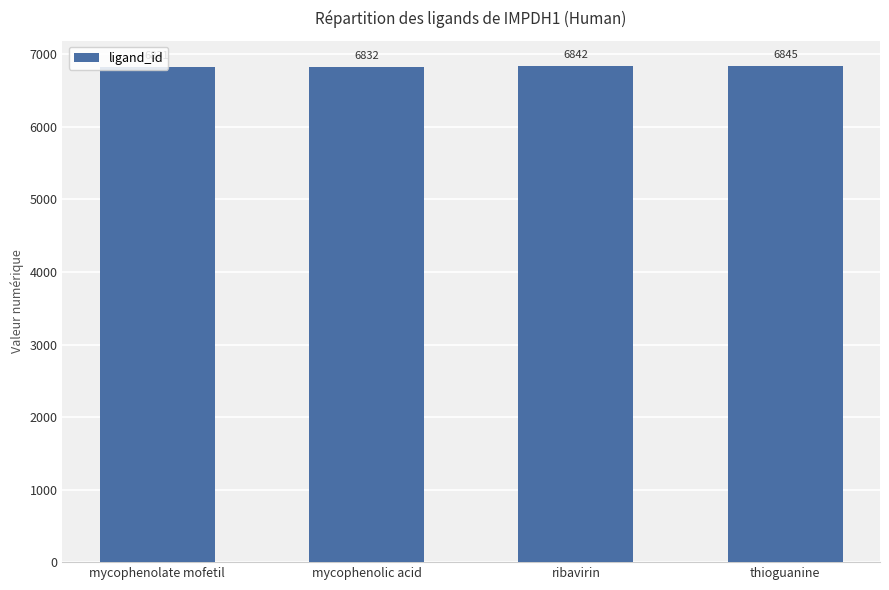

What is the change in value from mycophenolate mofetil to mycophenolic acid?

+1